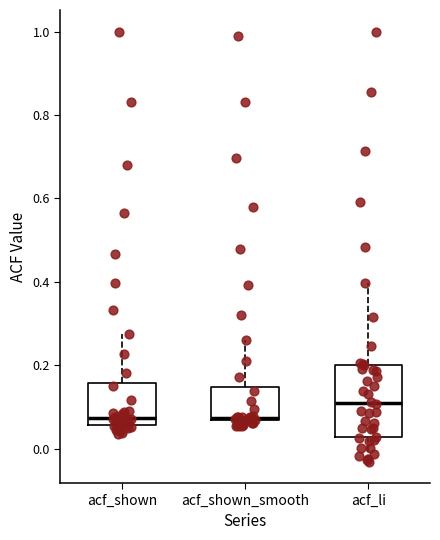

Where is the lower edge of the box for acf_shown_smooth on the y-axis? The values are not printed on the chart, so give them approximately, as read against the axis.

0.06